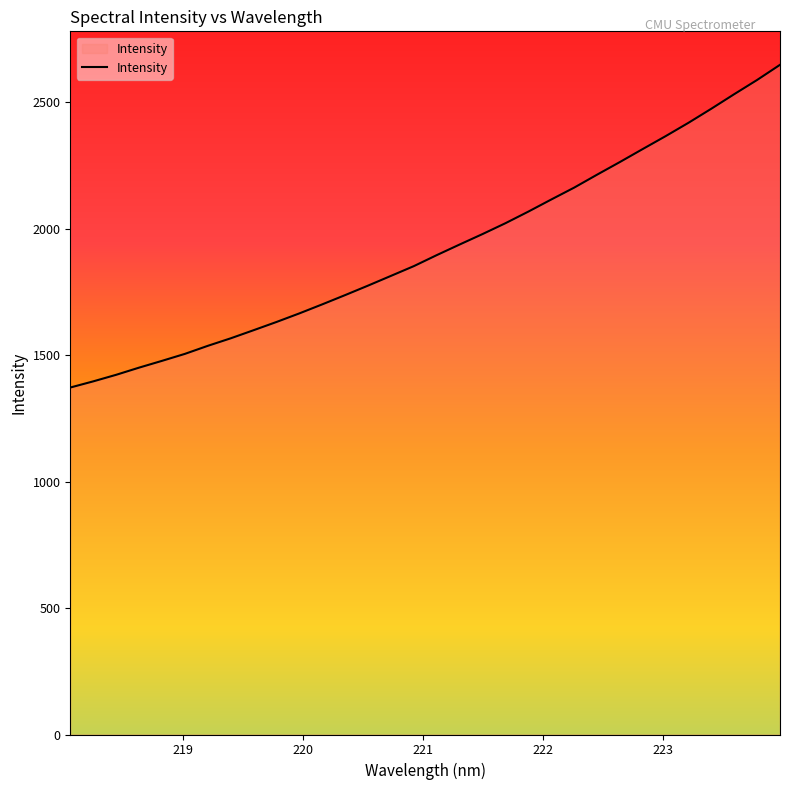

What is the maximum value shown in the chart?

2648.1